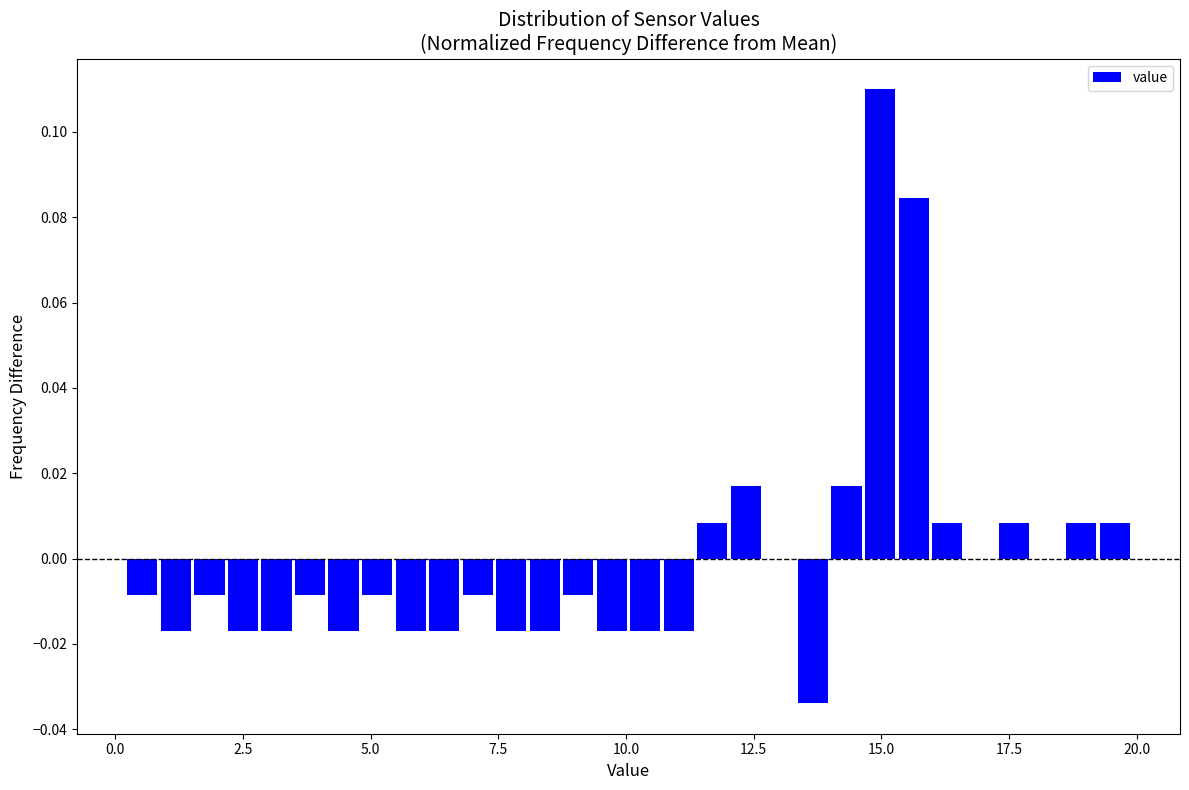

Around what value on the x-axis is the tallest bar? Give the approximate position of its centre, as read against the axis.

15.0